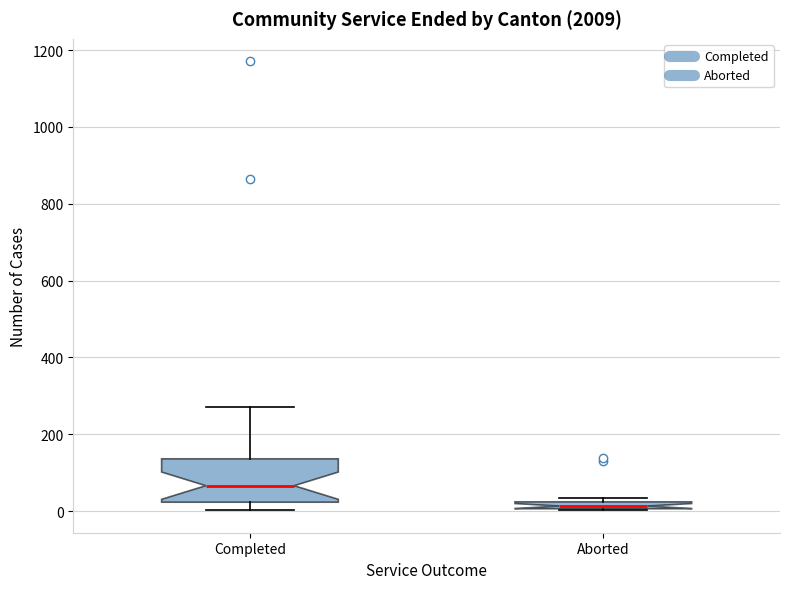

Which box is the tallest, from its lower edge to its upper edge?

Completed